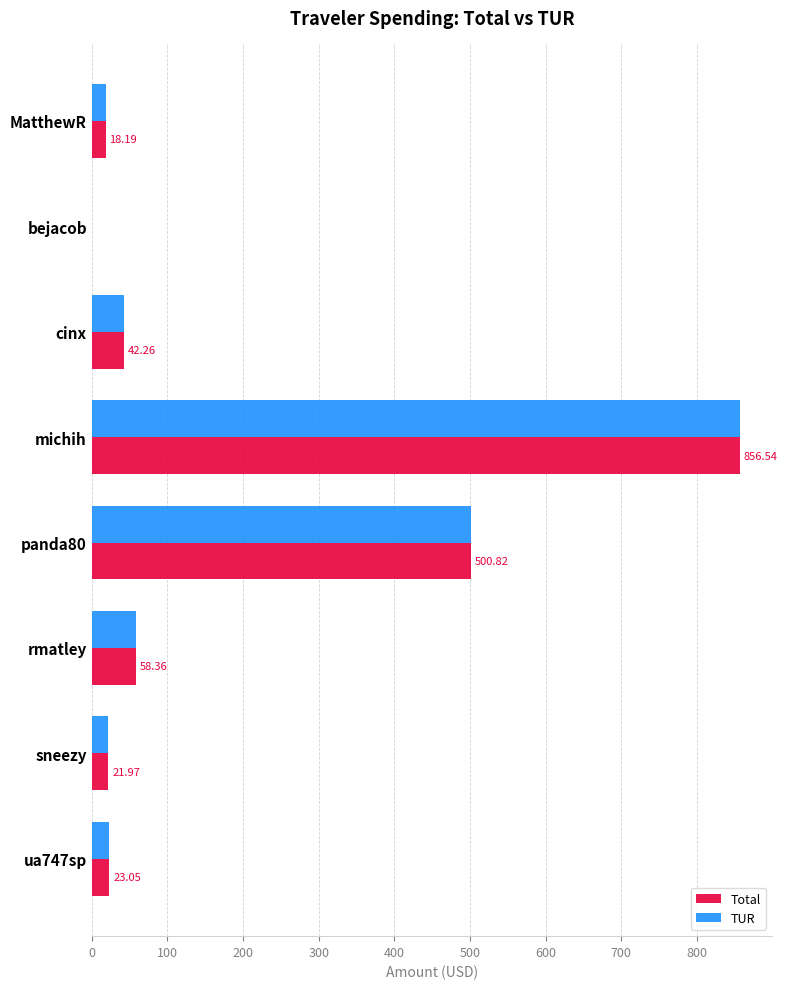

Count the number of data series in this chart.

2